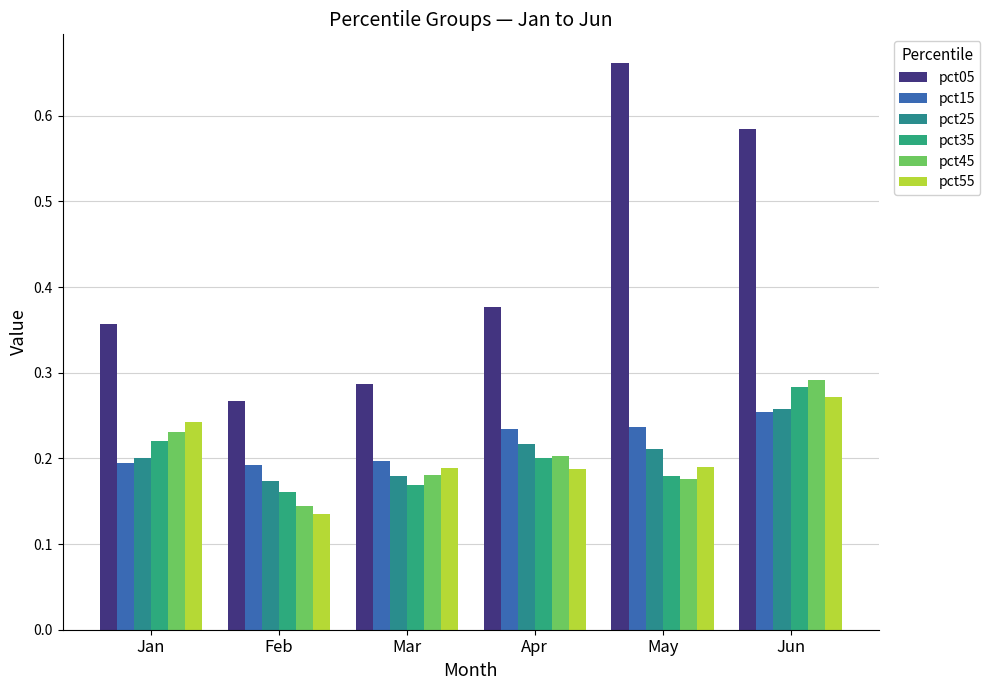

Count the number of categories in the chart.

6